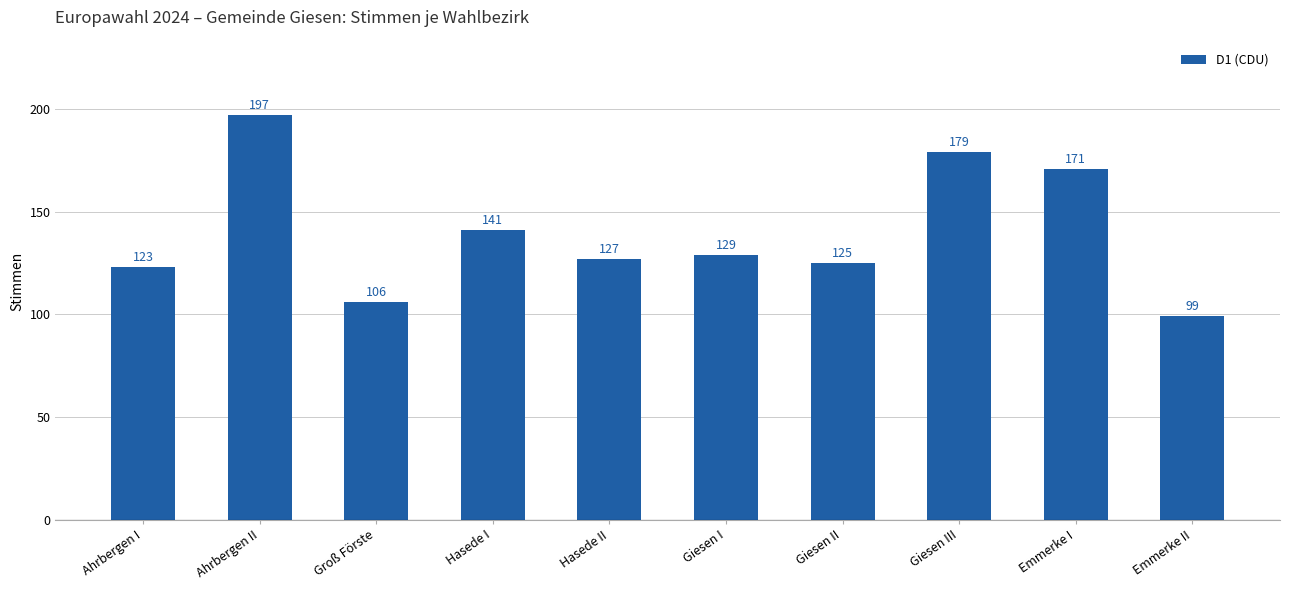

Is it true that the value at Hasede II is 68?

False